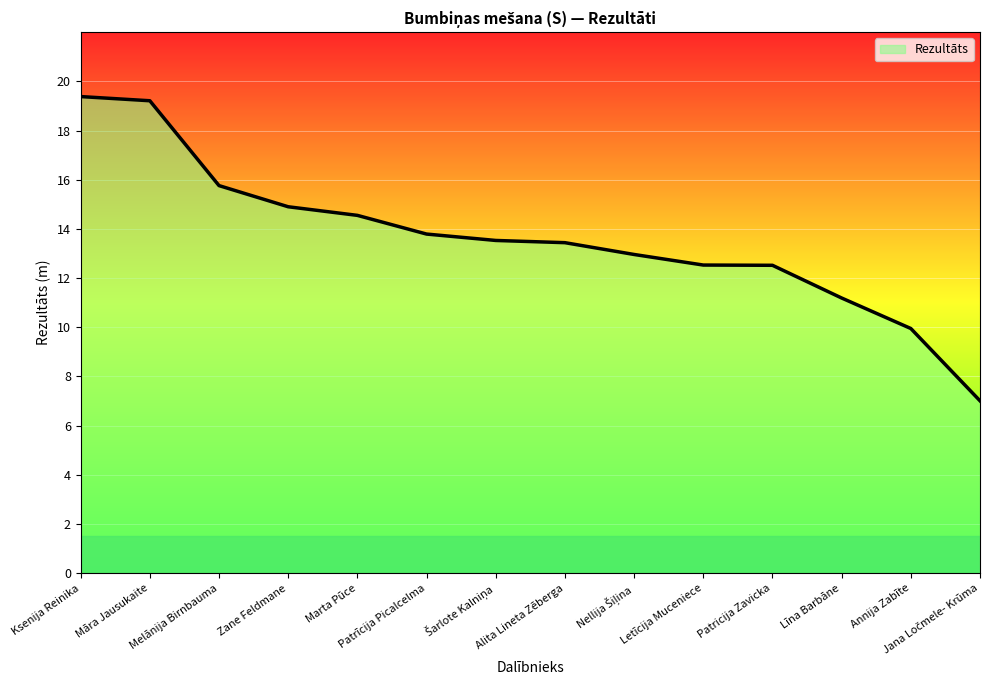

List the labels in order of value, largest first.

Ksenija Reinika, Māra Jausukaite, Melānija Birnbauma, Zane Feldmane, Marta Pūce, Patrīcija Picalcelma, Šarlote Kalniņa, Alita Lineta Zēberga, Nellija Šiļina, Letīcija Muceniece, Patricija Zavicka, Līna Barbāne, Annija Zabīte, Jana Ločmele- Krūma